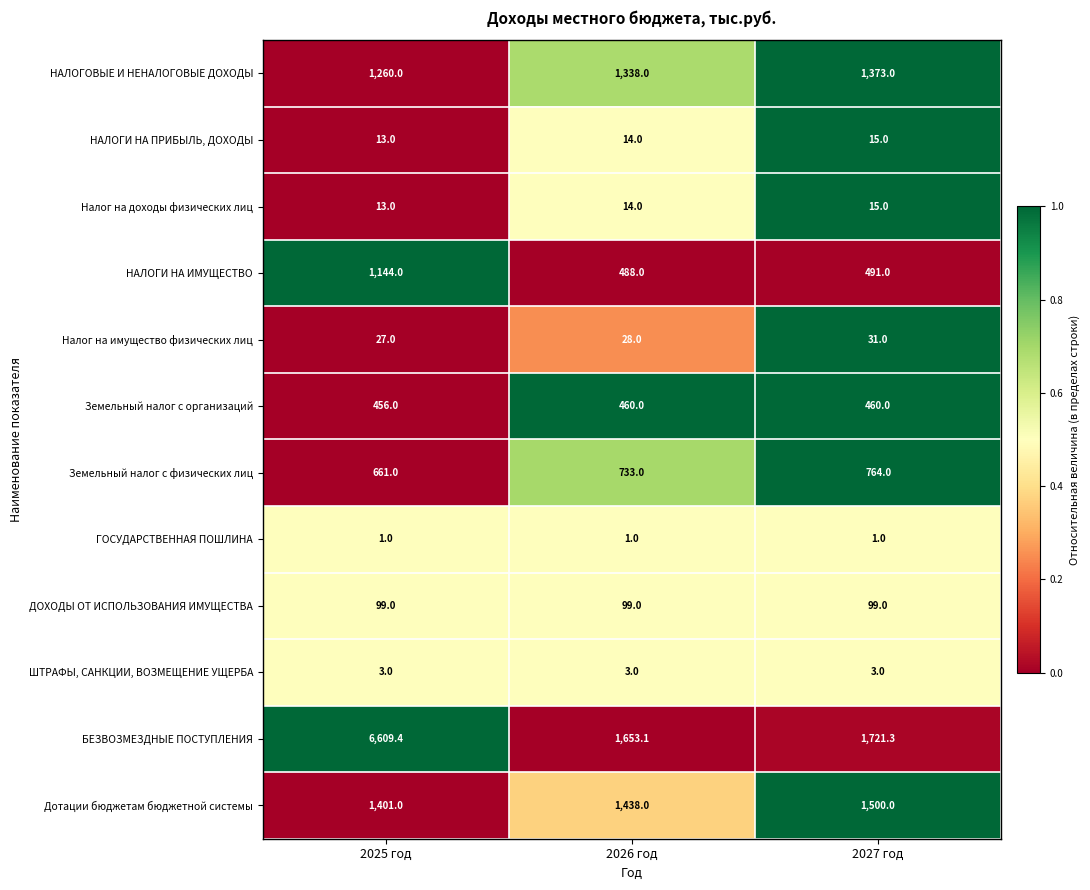

At which label does Налог на доходы физических лиц reach its minimum?

2025 год